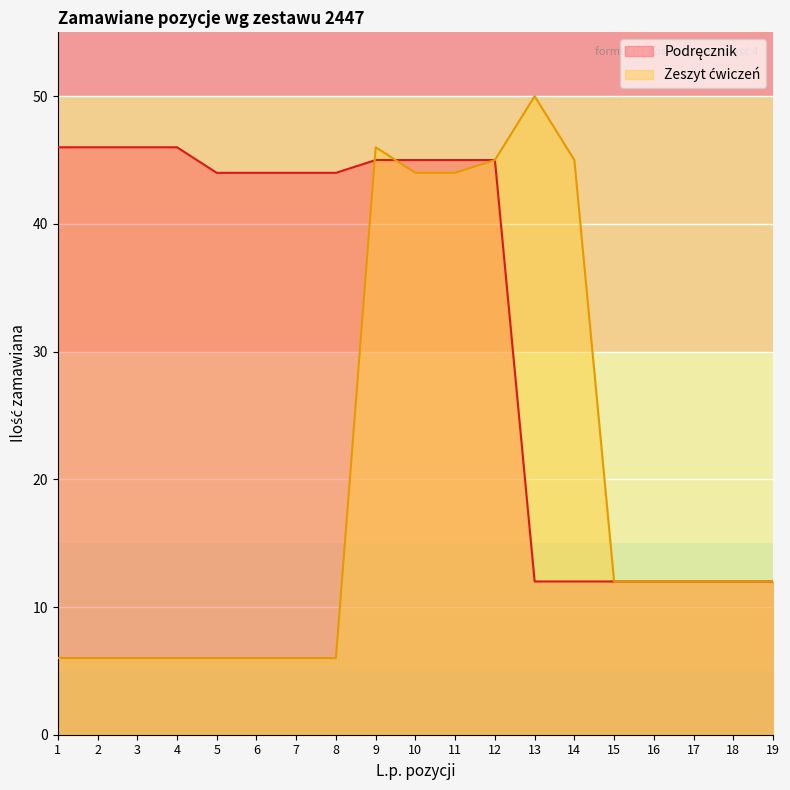

What is the greatest value displayed?

50